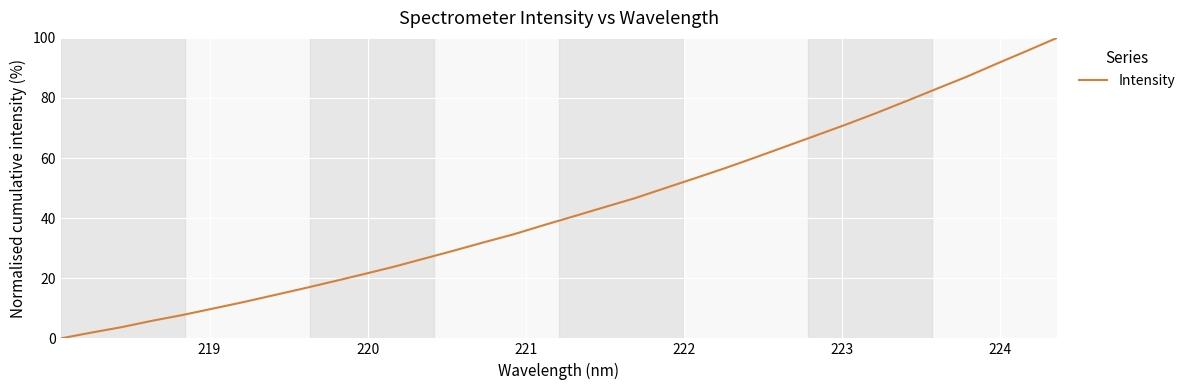

What is the maximum value shown in the chart?

100.0